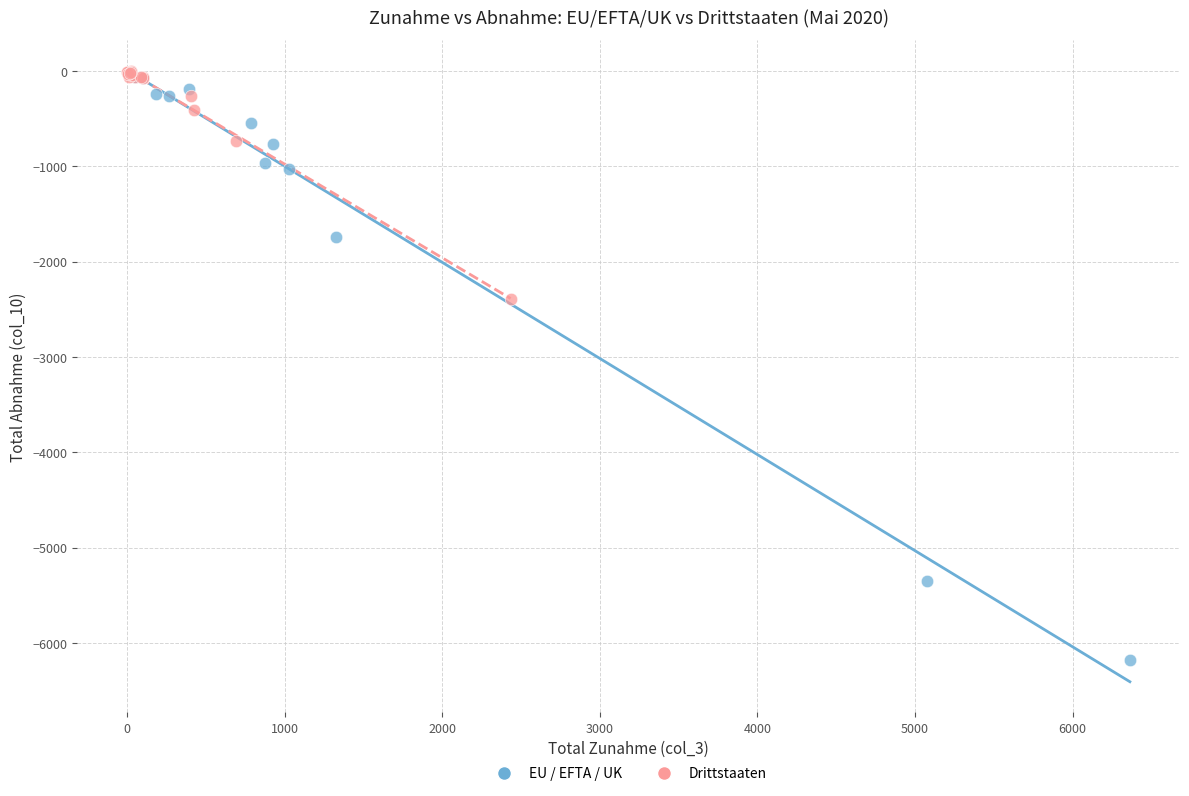

Which series has the widest spread of Y values?

EU / EFTA / UK